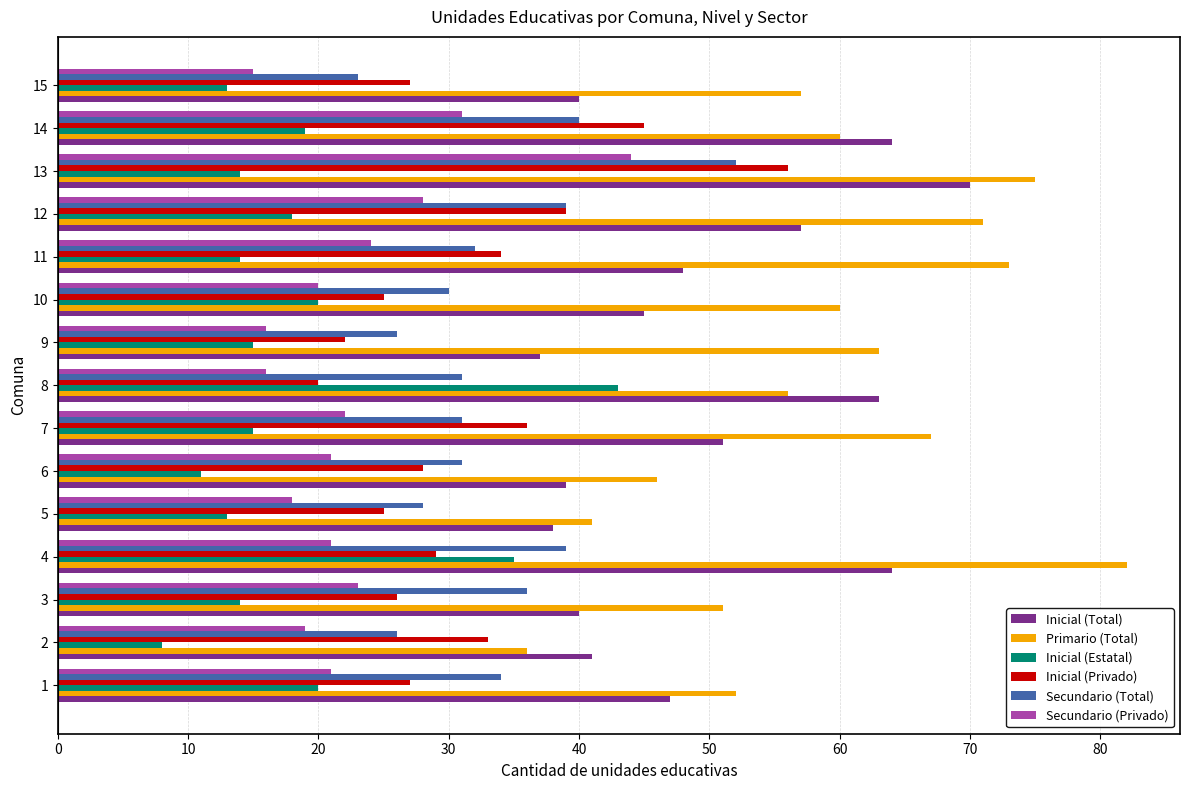

The value of Inicial (Estatal) at 11 is 4. True or false?

False